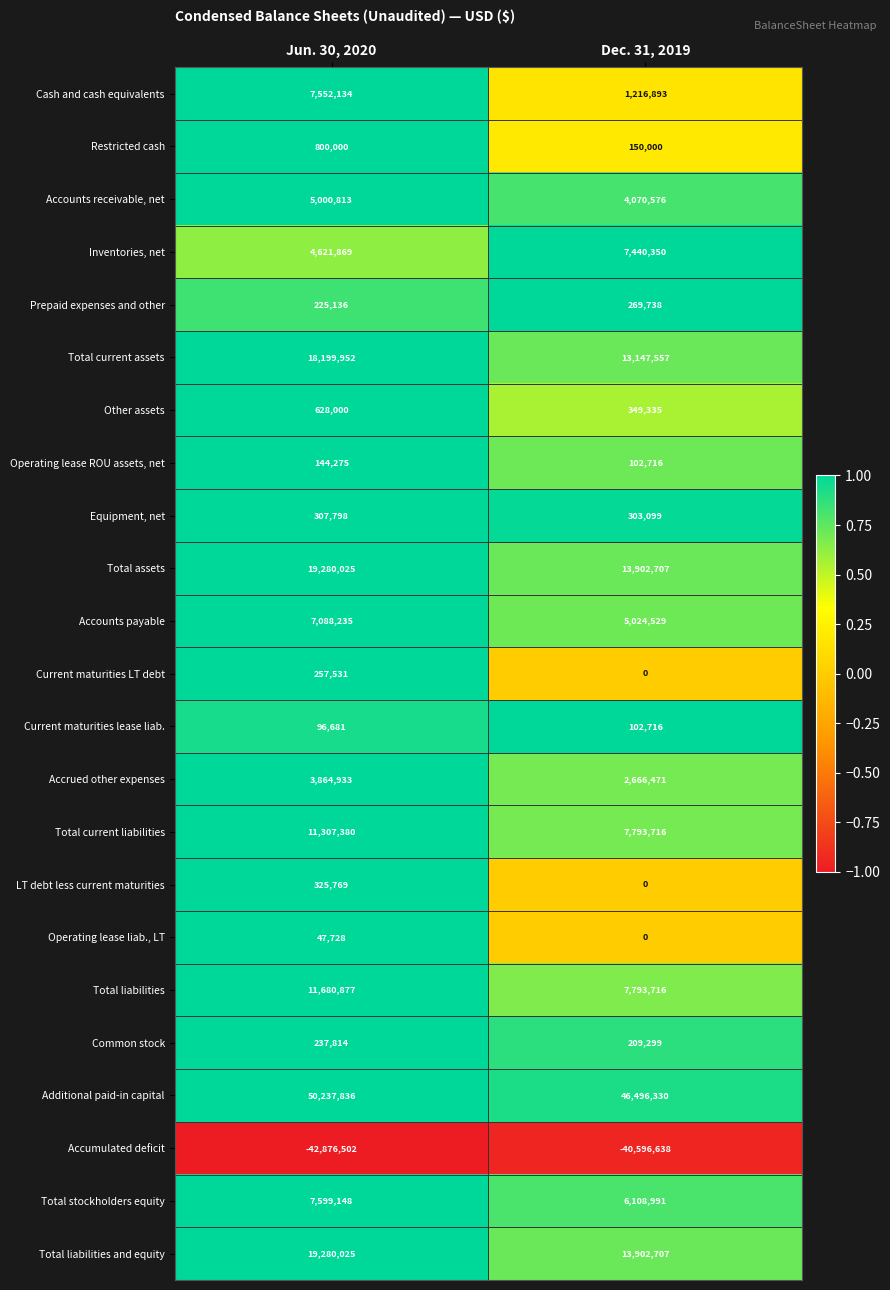

What is the difference between the Current maturities LT debt values at Jun. 30, 2020 and Dec. 31, 2019?

257531